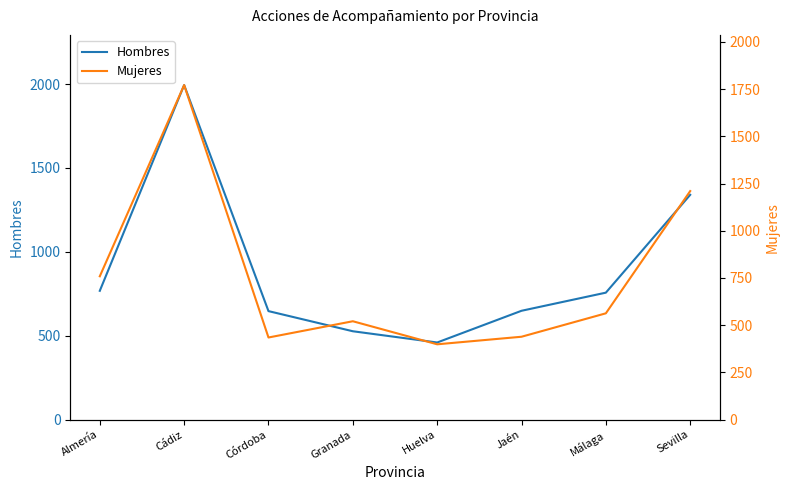

What is the label of the 5th point from the left?

Huelva